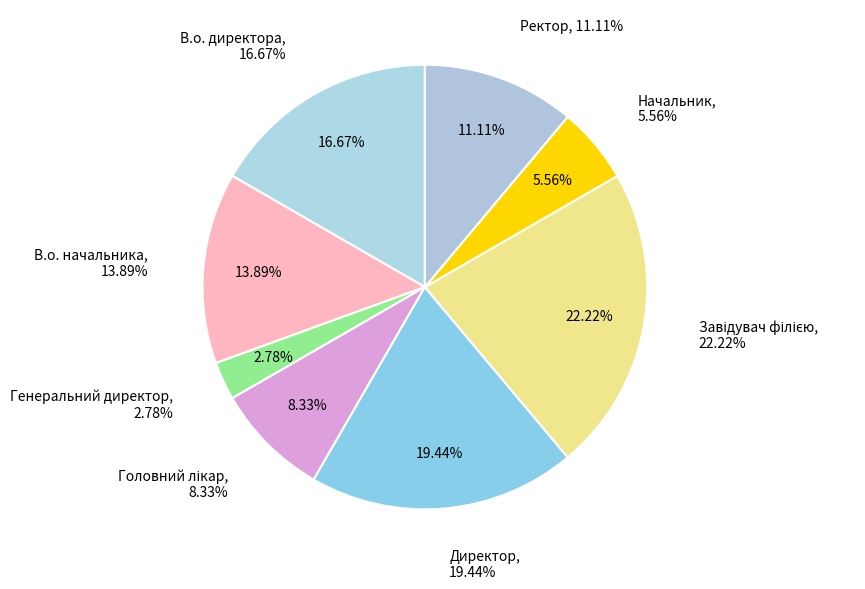

To the nearest percent, what is the difference between the largest and smallest slice percentages?

19%